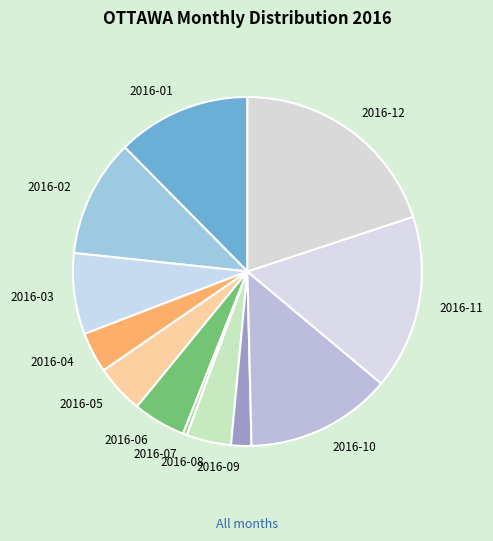

Do 2016-04 and 2016-08 together represent more than half of the pie?

No